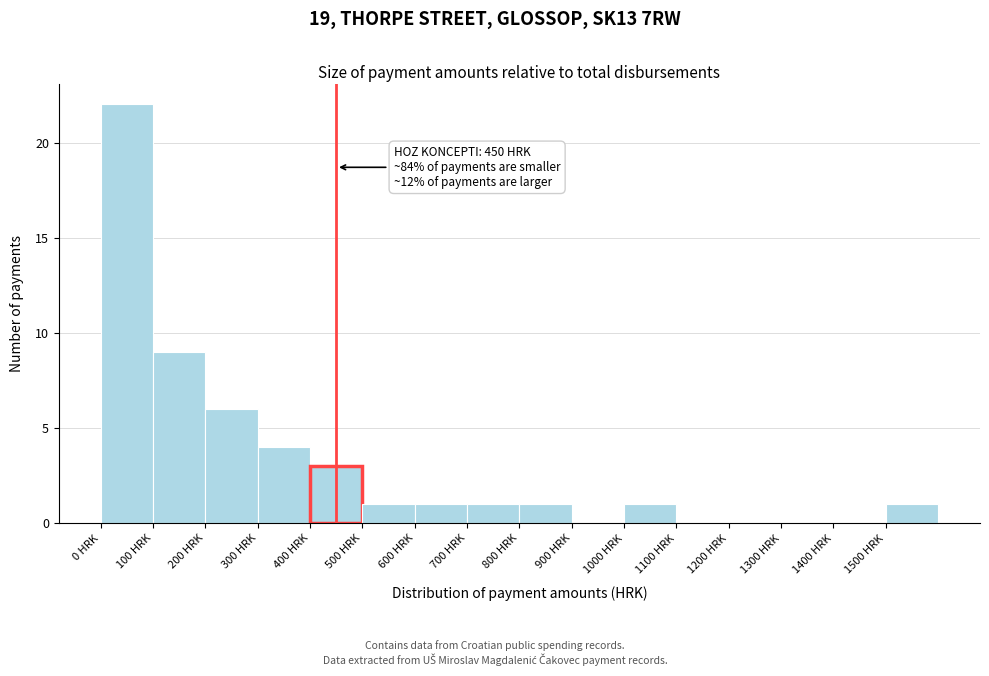

Over which range of the x-axis is the bar tallest?

0 to 100